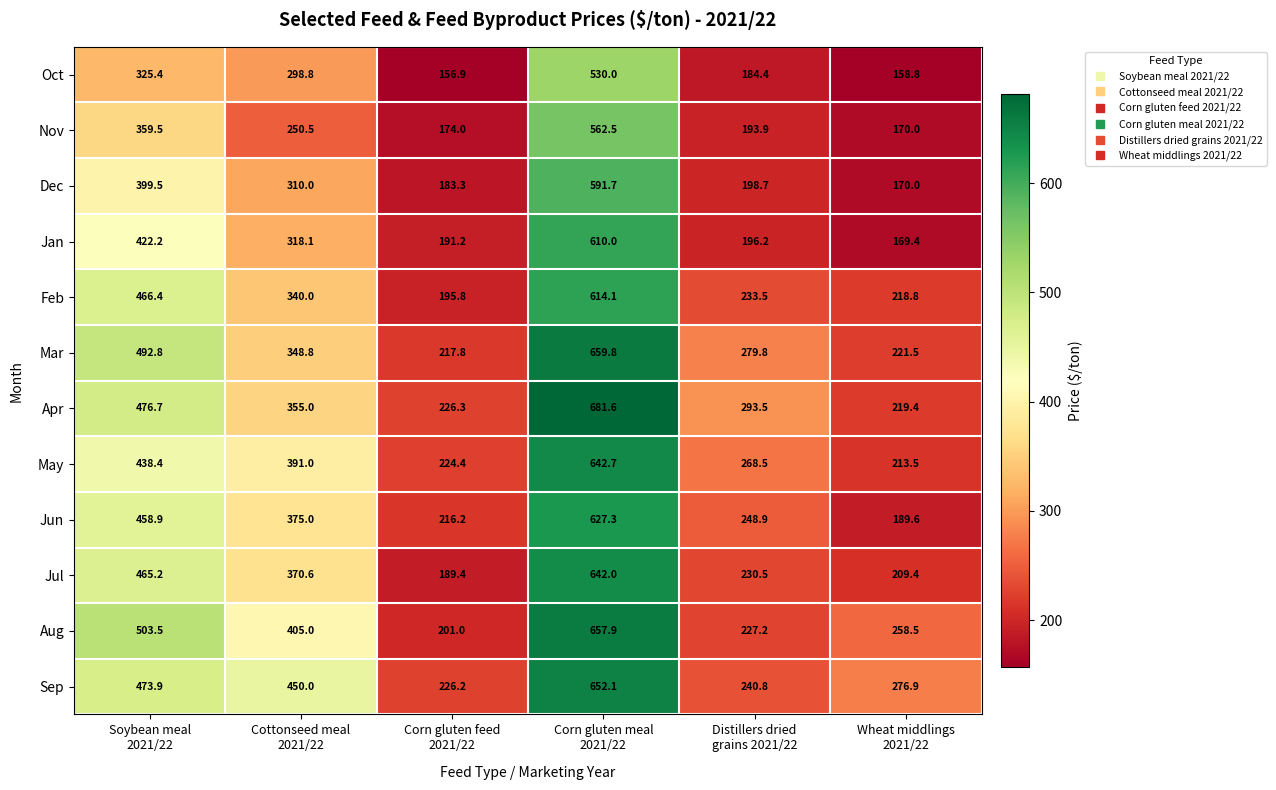

What is the sum of all Jun values?

2115.9